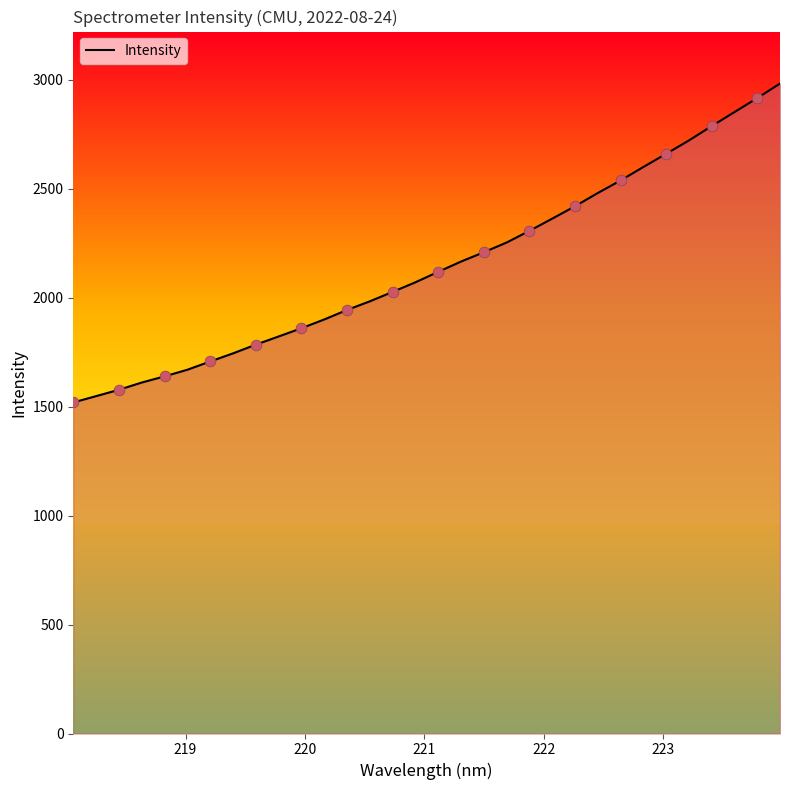

What is the difference between the maximum and minimum values?

1463.8